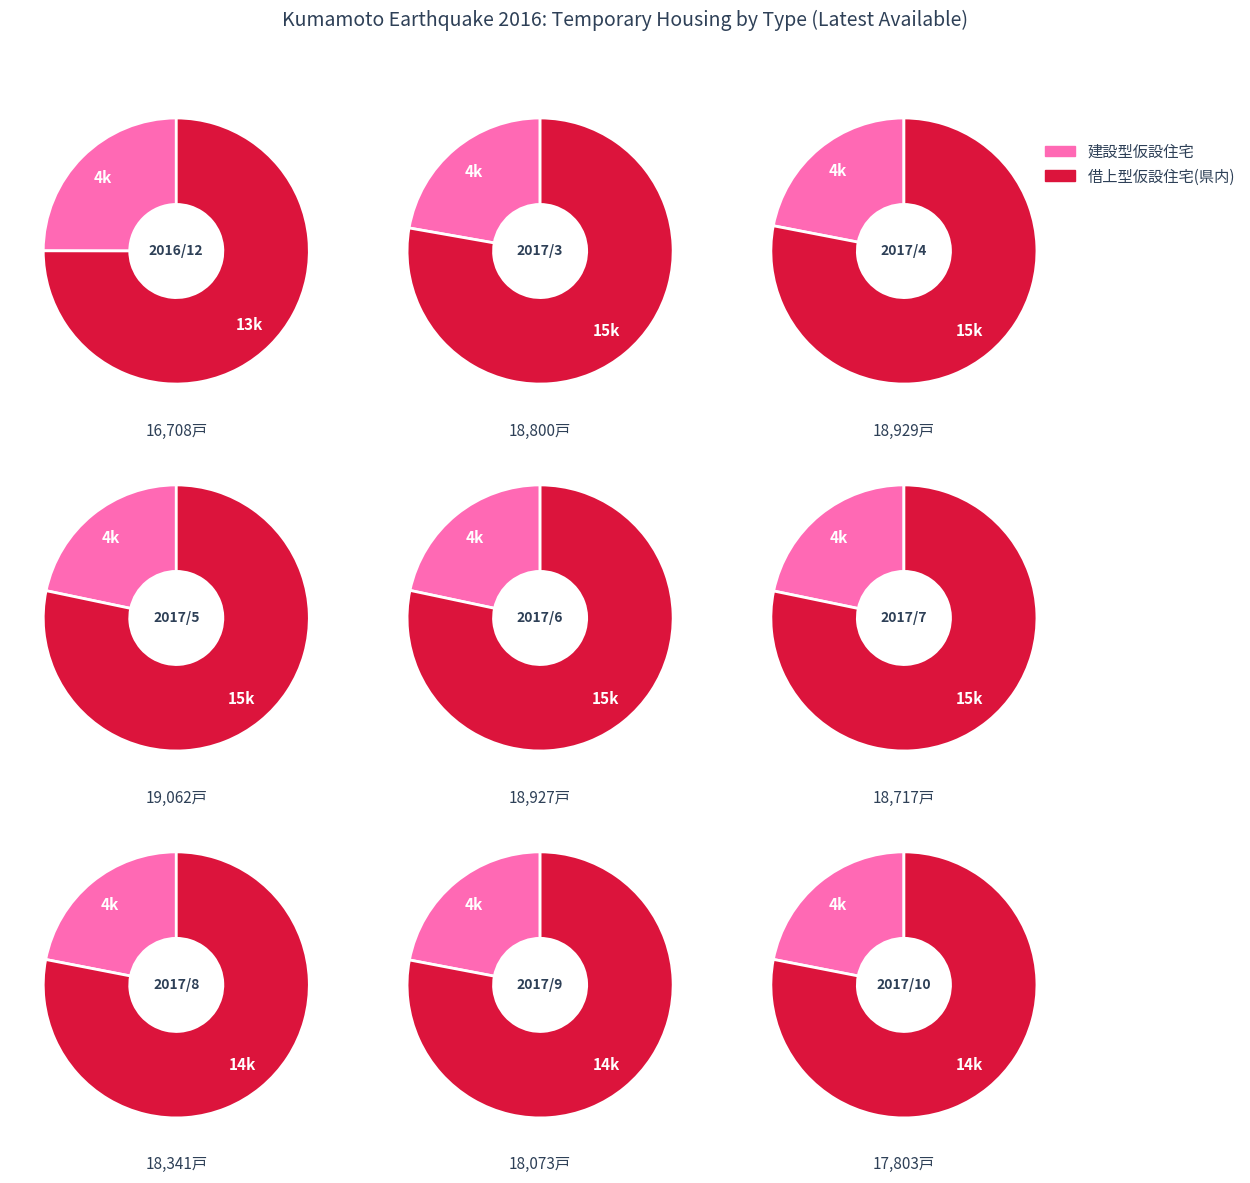

What percentage is the 2016/12 slice, to the nearest percent?

10%